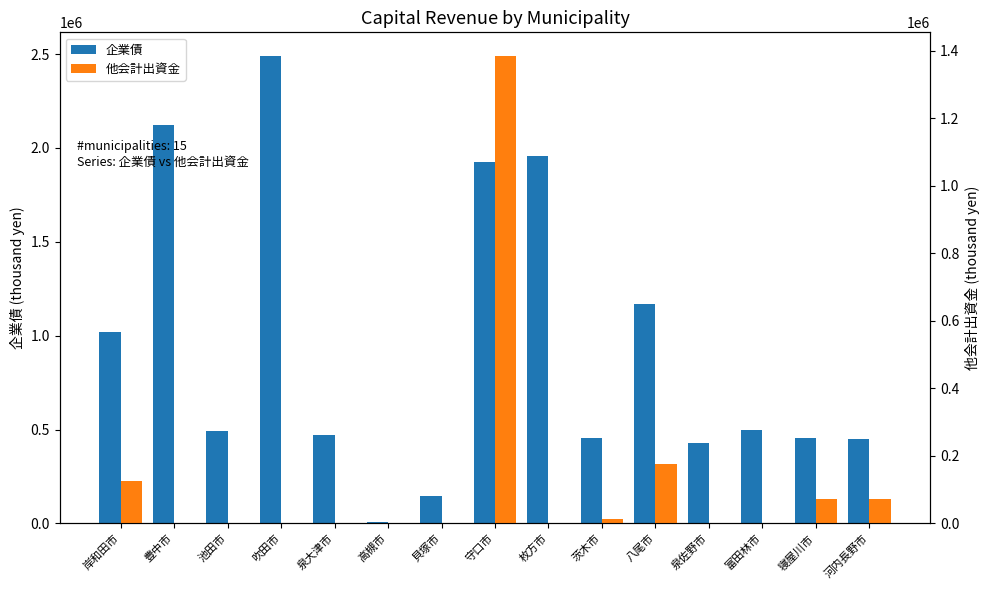

Read the 企業債 value at 寝屋川市, to the nearest 100.

454600